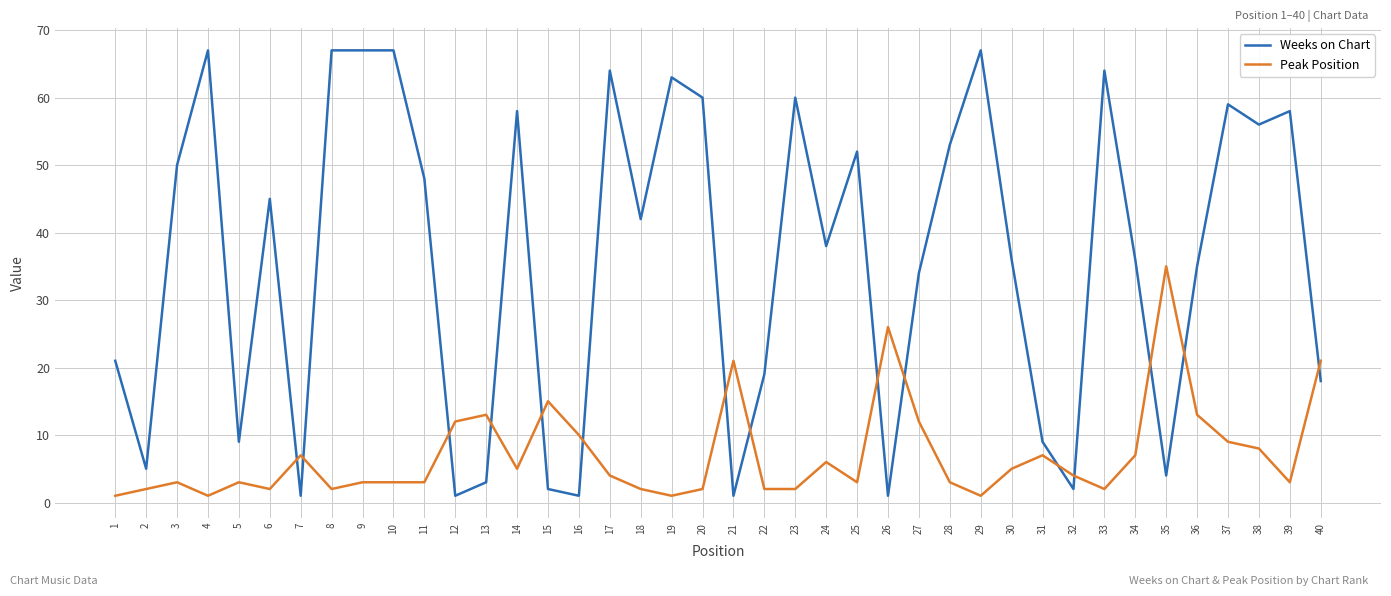

Between which two adjacent categories do Peak Position and Weeks on Chart first intersect?

6 and 7